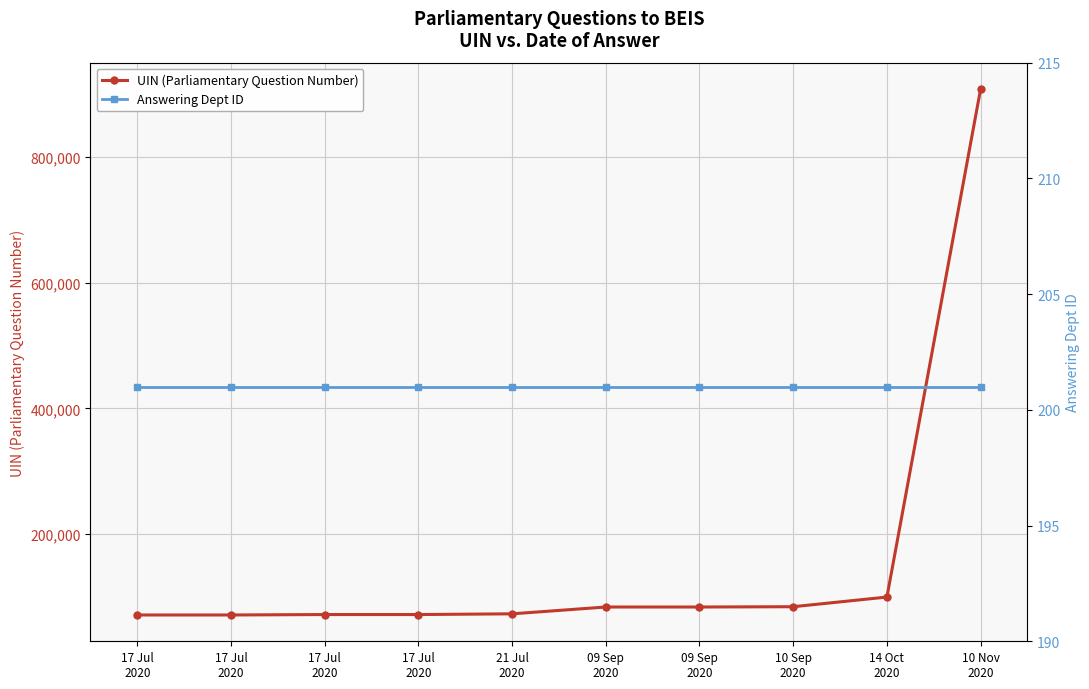

Which series has the largest total across all categories?

UIN (Parliamentary Question Number)